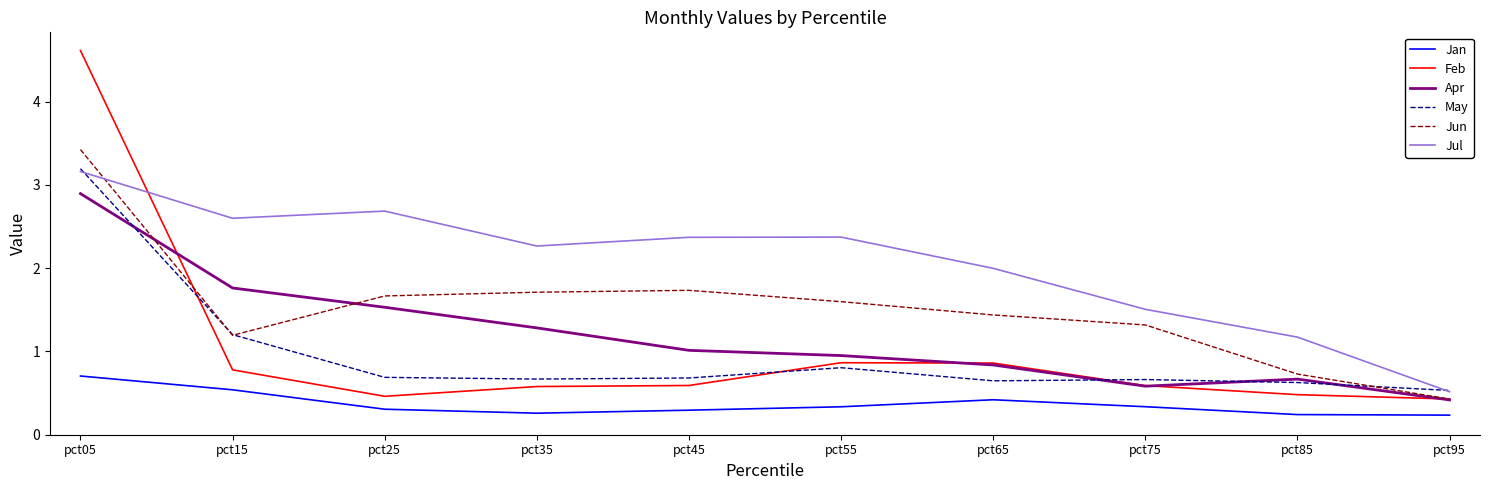

True or false: Jun and Jan intersect in this chart.

False